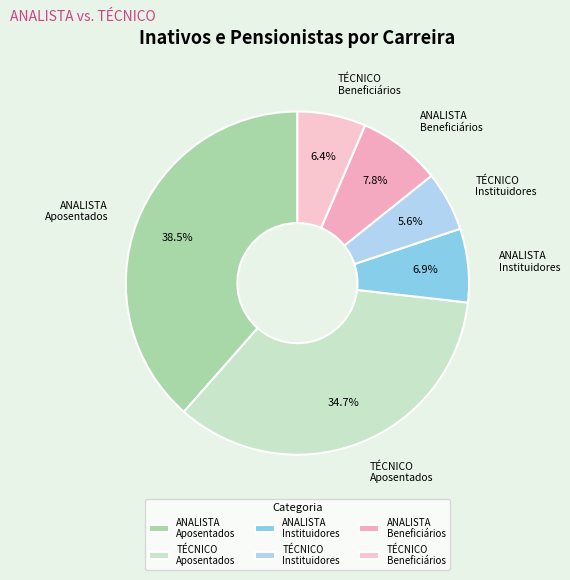

How much of the chart is everything except TÉCNICO Instituidores?

94.4%